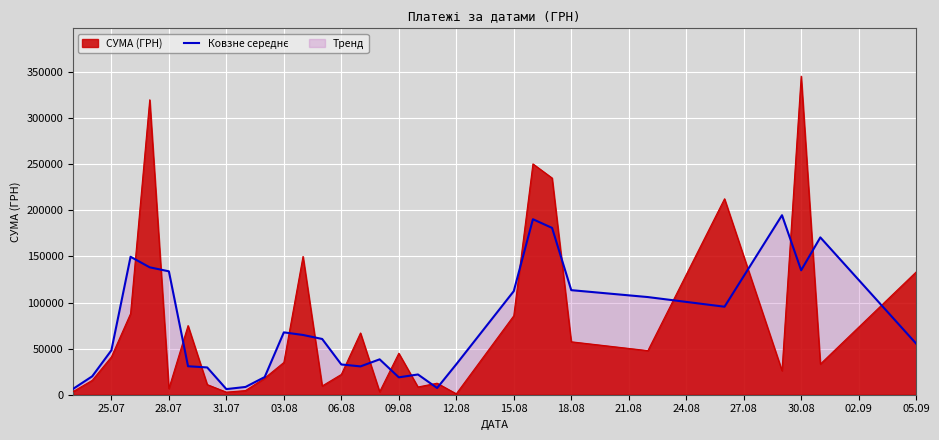

How many values are below 55475?

15